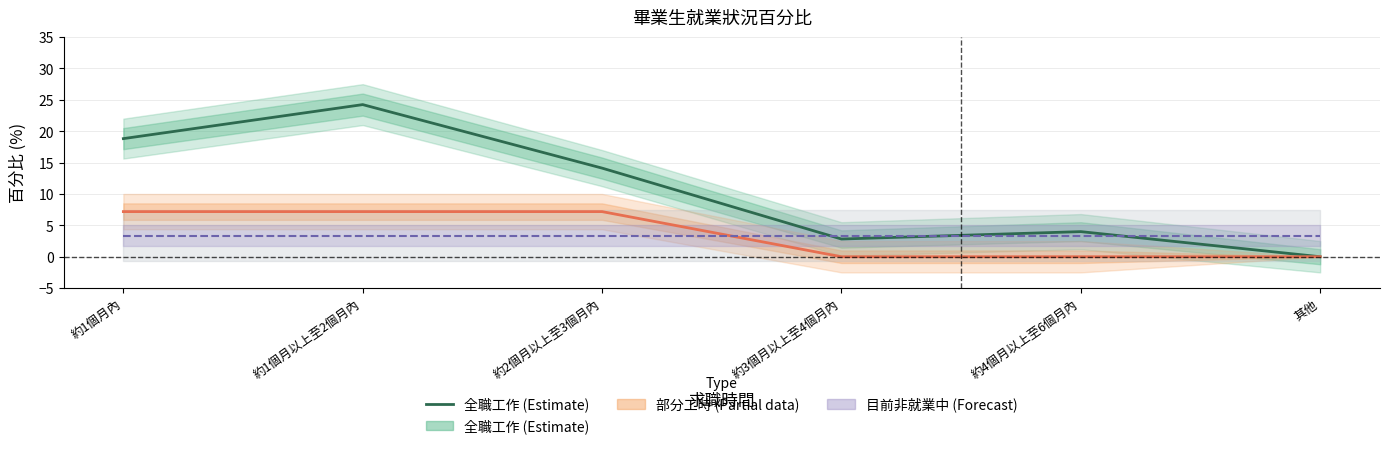

Reading left to right, list all the values displayed in this chart.

18.8	24.2	14.1	2.8	4.0	0.0